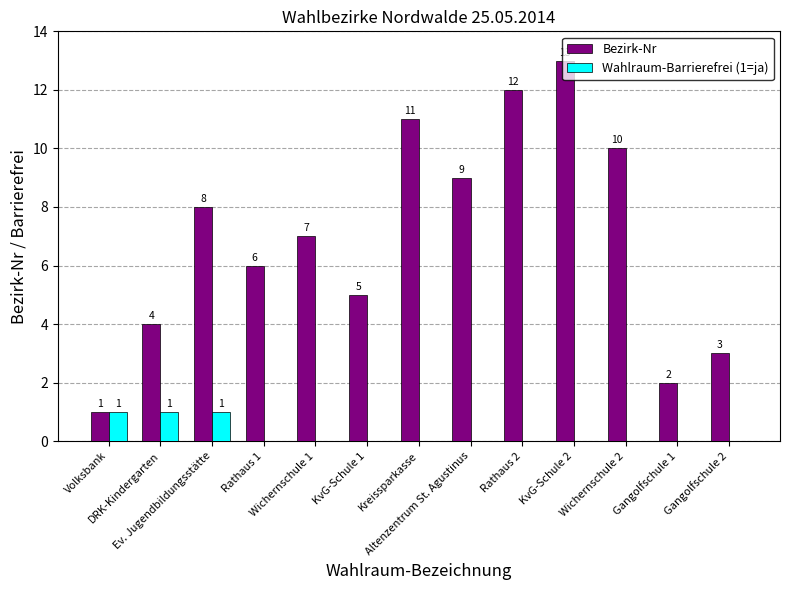

Which series has the largest total across all categories?

Bezirk-Nr